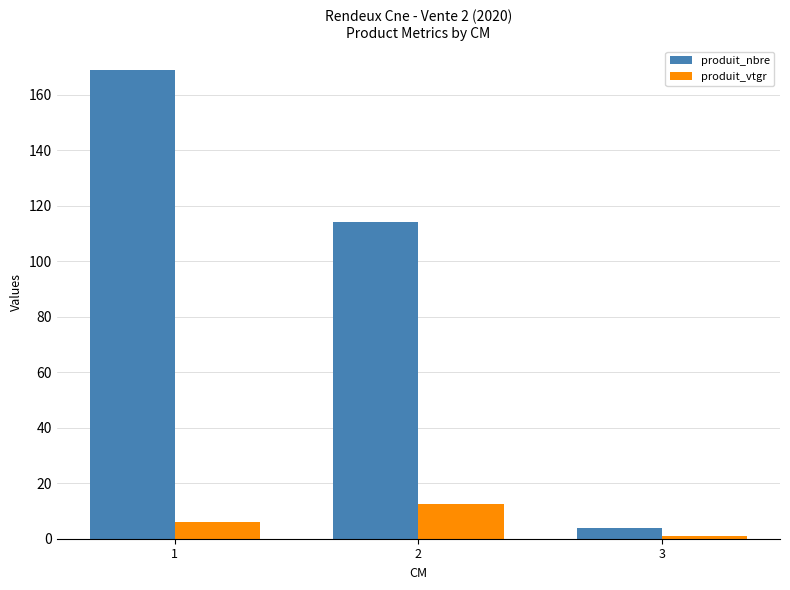

At how many categories does at least one series exceed 12?

2